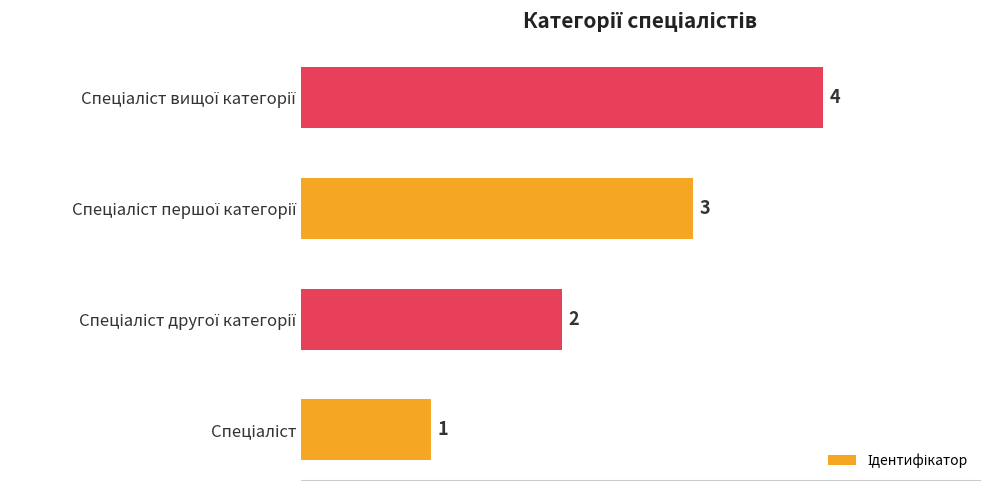

What is the smallest value displayed?

1